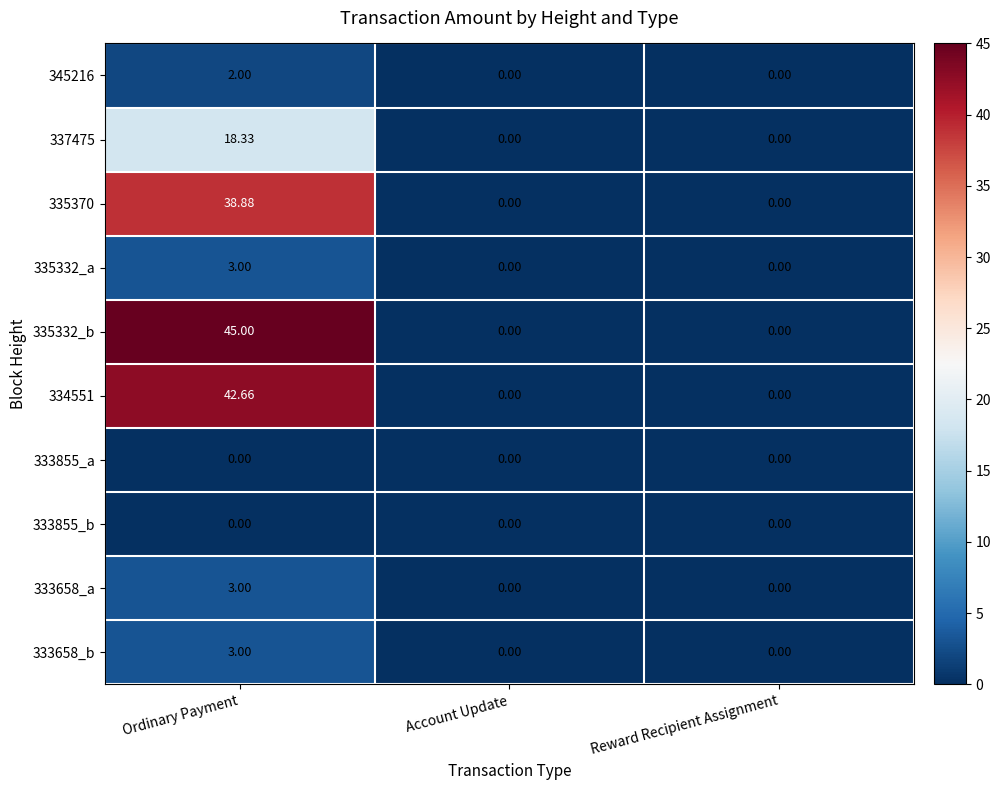

Which category has the highest value in the 337475 series?

Ordinary Payment